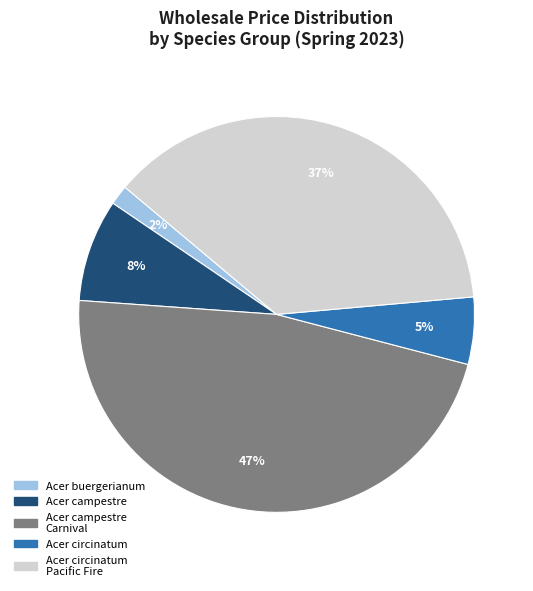

To the nearest percent, what is the difference between the largest and smallest slice percentages?

45%